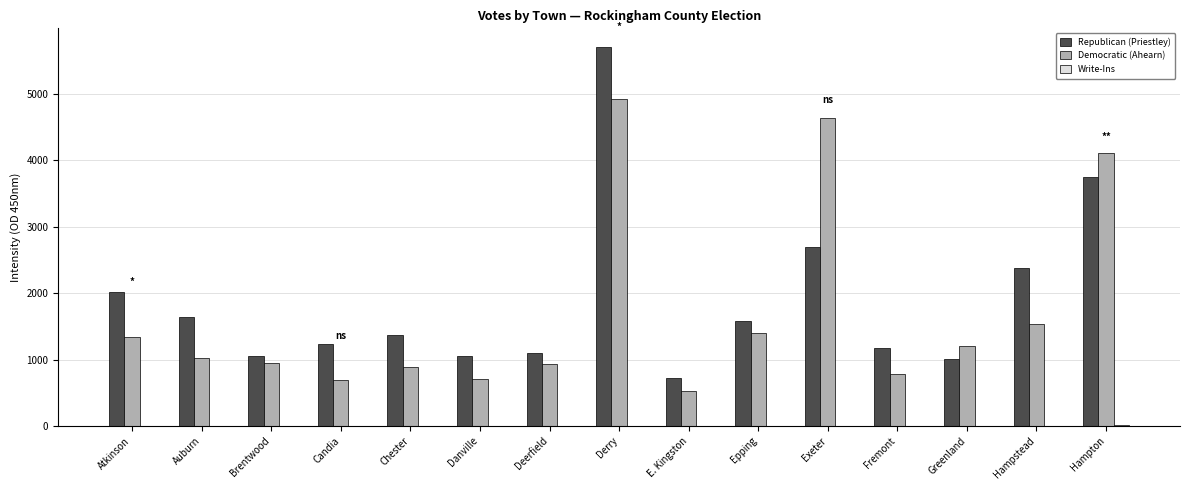

How many groups of bars are there?

15